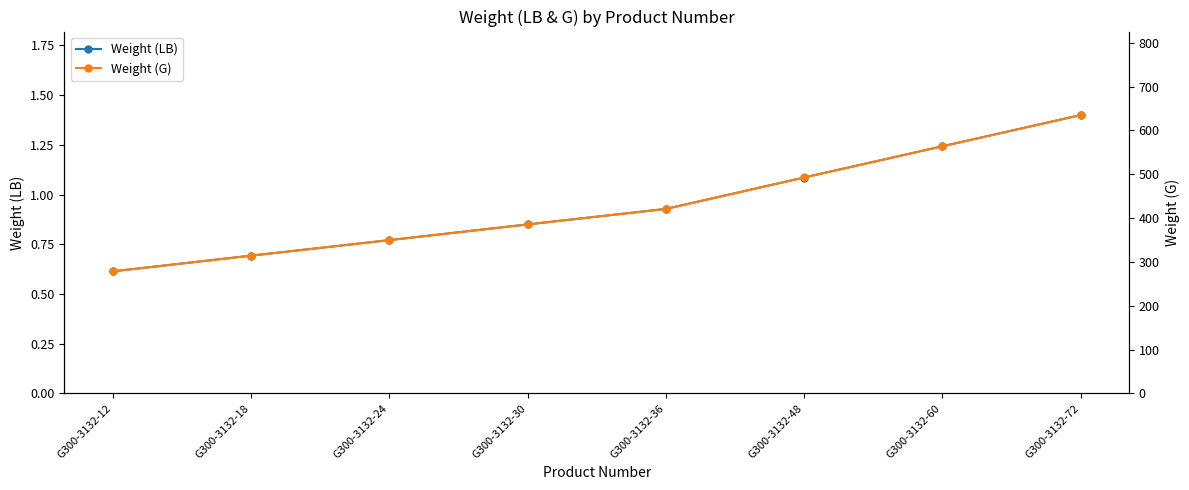

Which series has the largest total across all categories?

Weight (G)